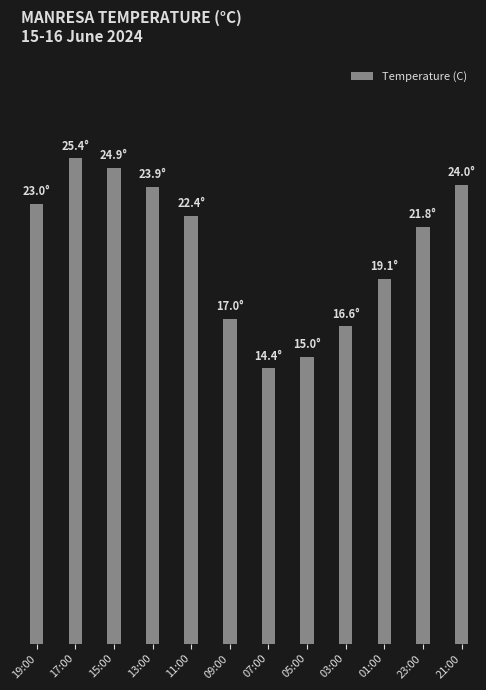

At which label is the value closest to 19?

01:00